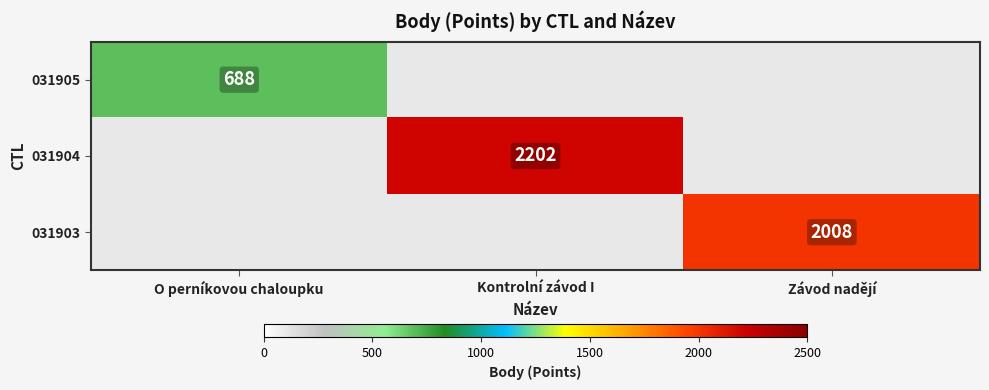

True or false: 031905 has a value of 688 at O perníkovou chaloupku.

True